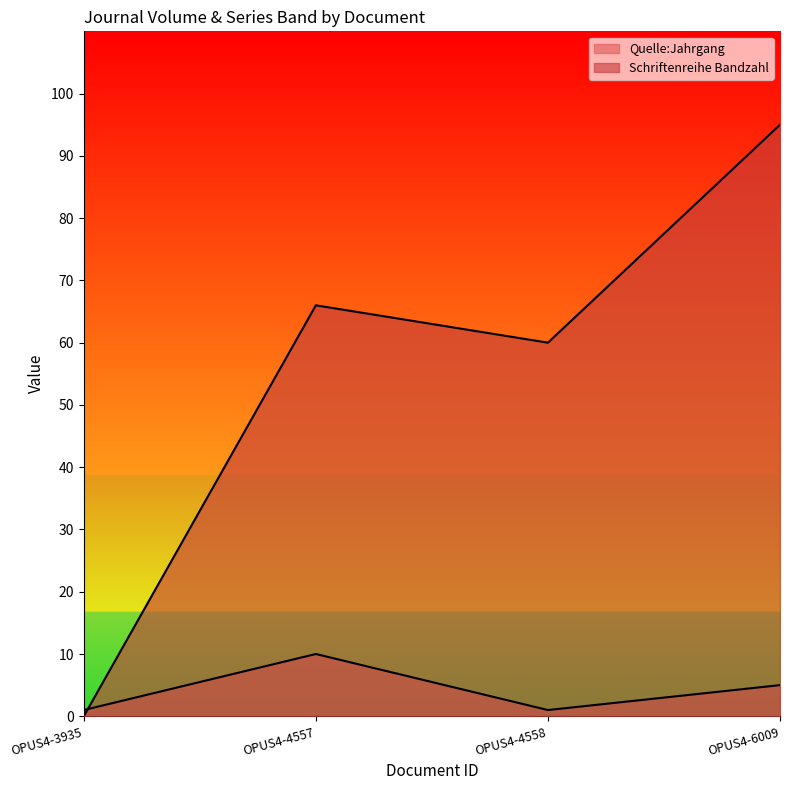

True or false: Schriftenreihe Bandzahl has a value of 95 at OPUS4-6009.

True